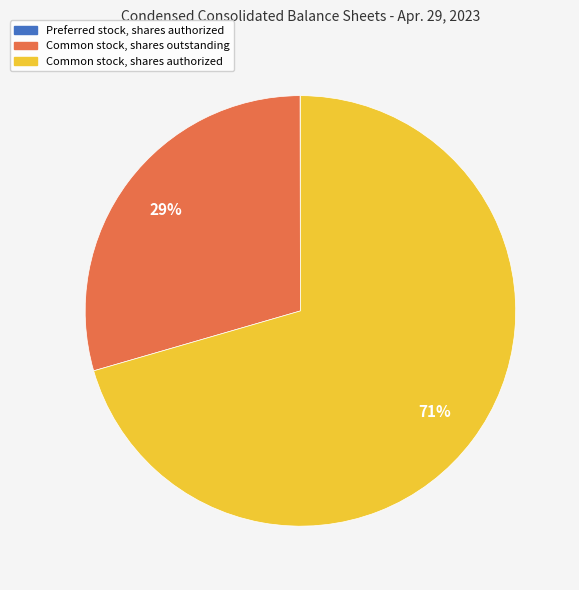

What is the ratio of the value at Common stock, shares outstanding to the value at Common stock, shares authorized?

0.4